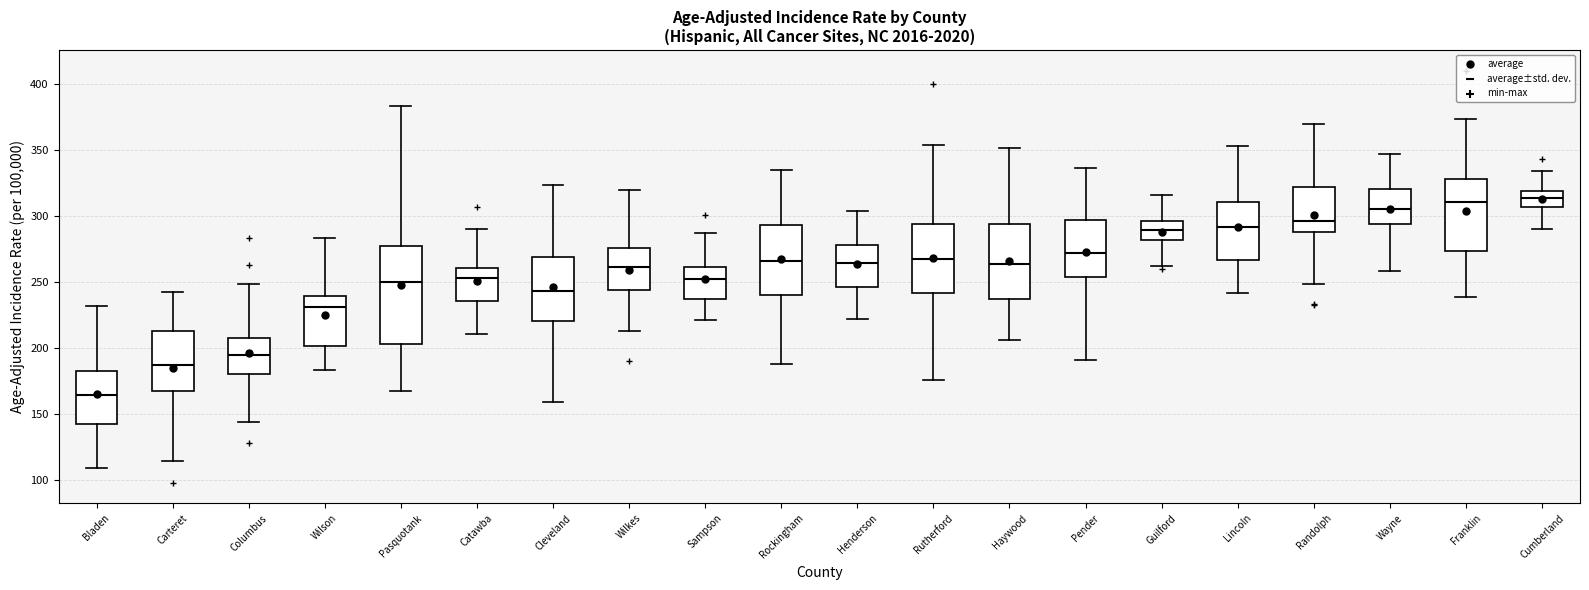

Which box is the tallest, from its lower edge to its upper edge?

Pasquotank